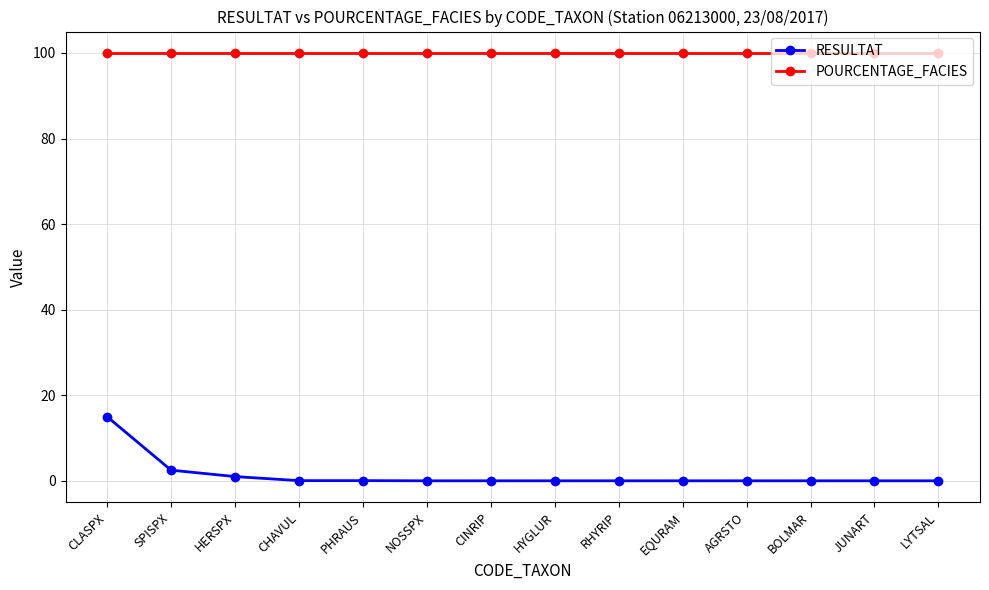

Which series has the largest range (max minus min)?

RESULTAT